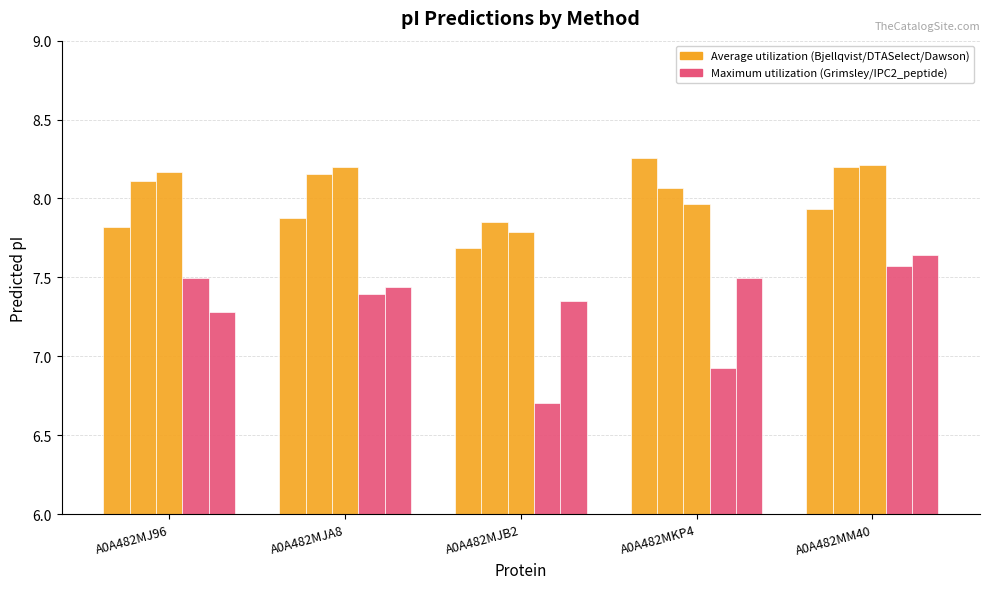

How many groups of bars are there?

5